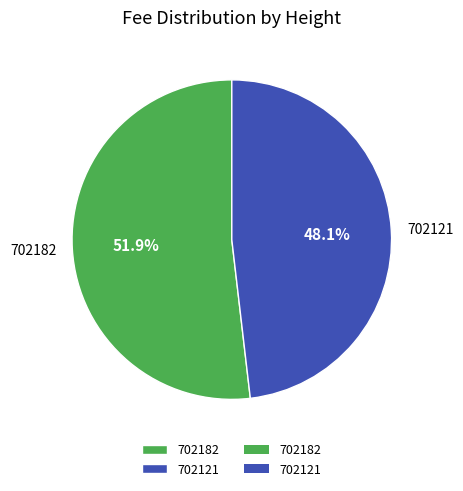

Is it true that 702121 is 48% of the pie?

True